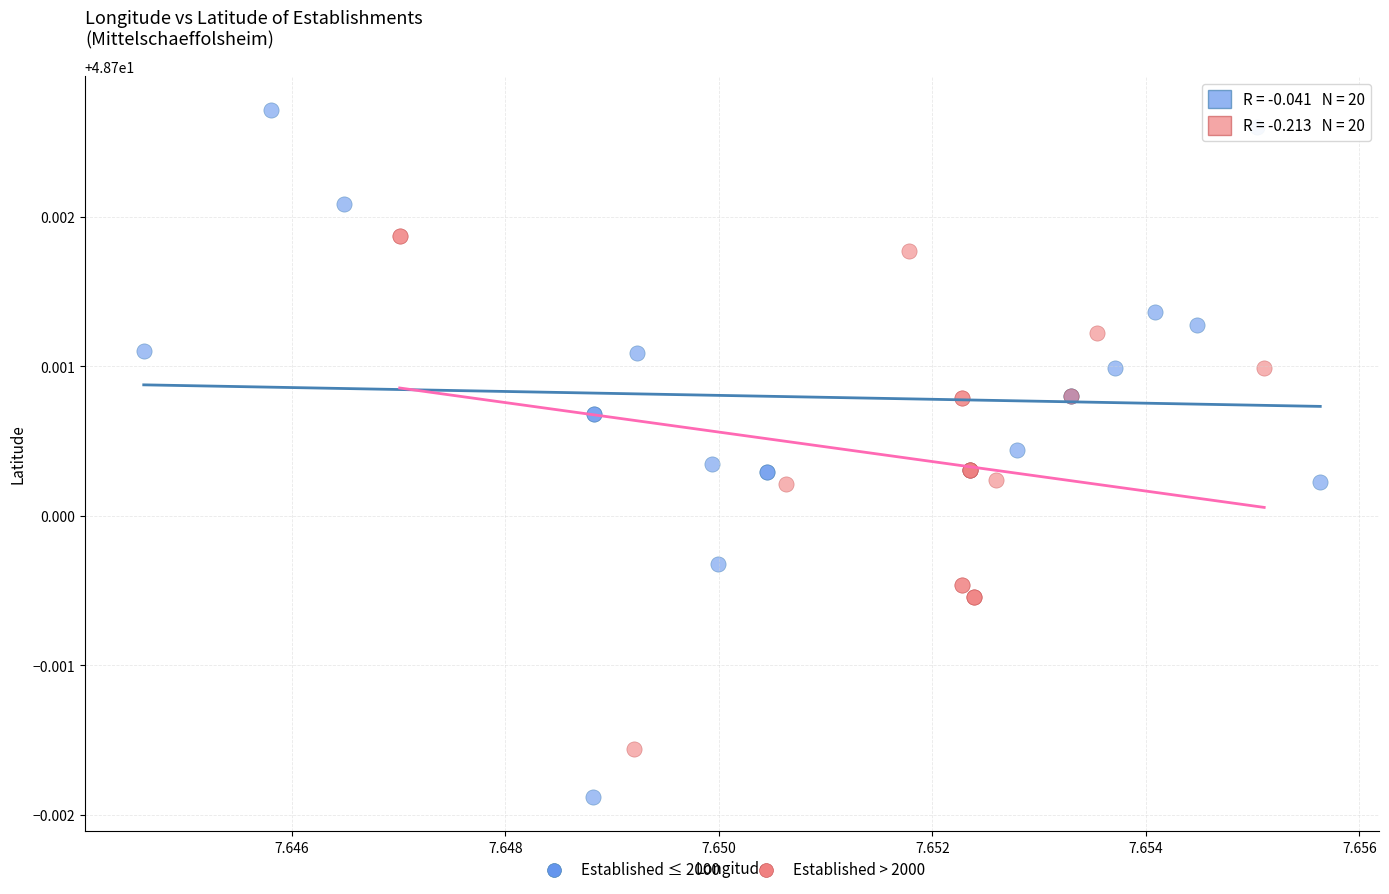

Which series reaches the maximum Y coordinate?

Established ≤ 2000